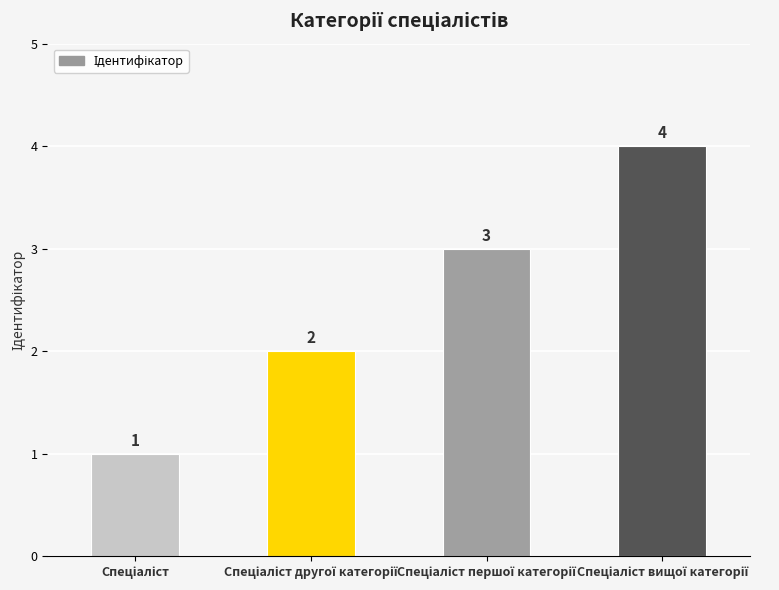

What is the maximum value shown in the chart?

4